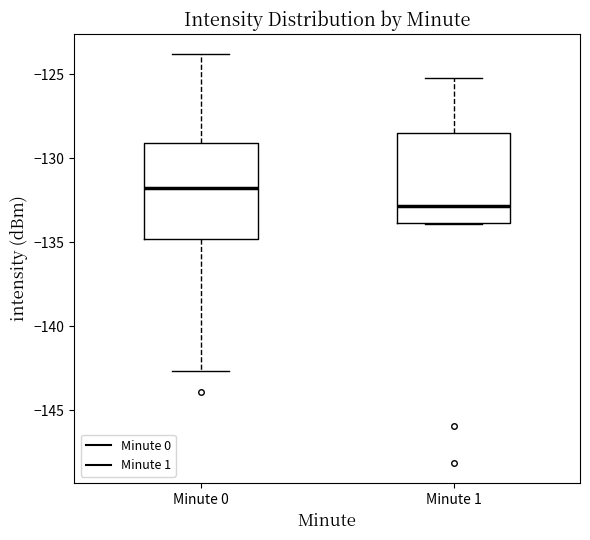

Where is the upper edge of the box for Minute 0 on the y-axis? The values are not printed on the chart, so give them approximately, as read against the axis.

-129.0